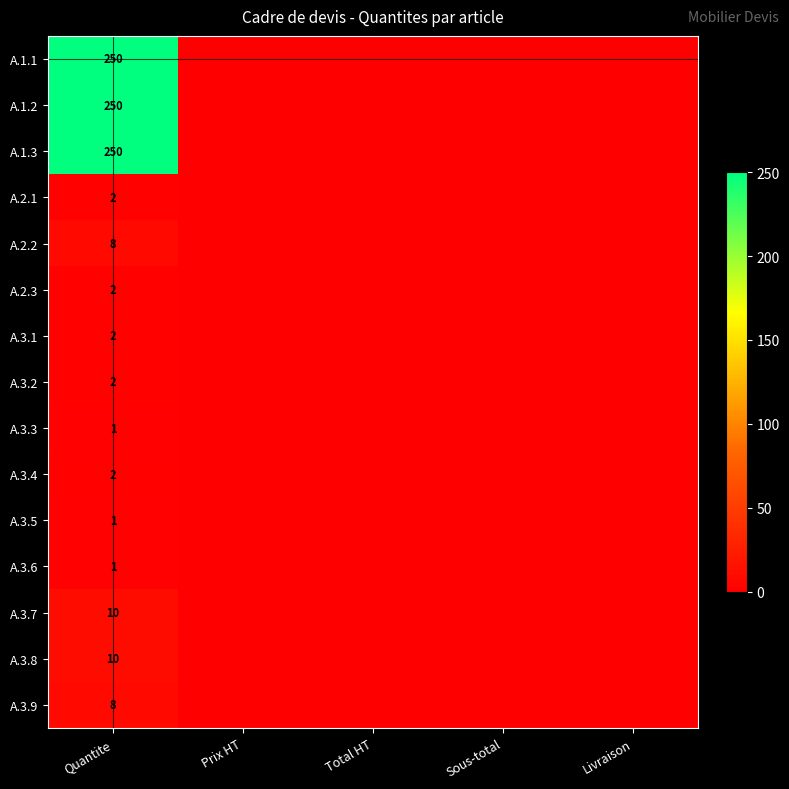

List the series in order of their peak value, lowest first.

A.3.3, A.3.5, A.3.6, A.2.1, A.2.3, A.3.1, A.3.2, A.3.4, A.2.2, A.3.9, A.3.7, A.3.8, A.1.1, A.1.2, A.1.3